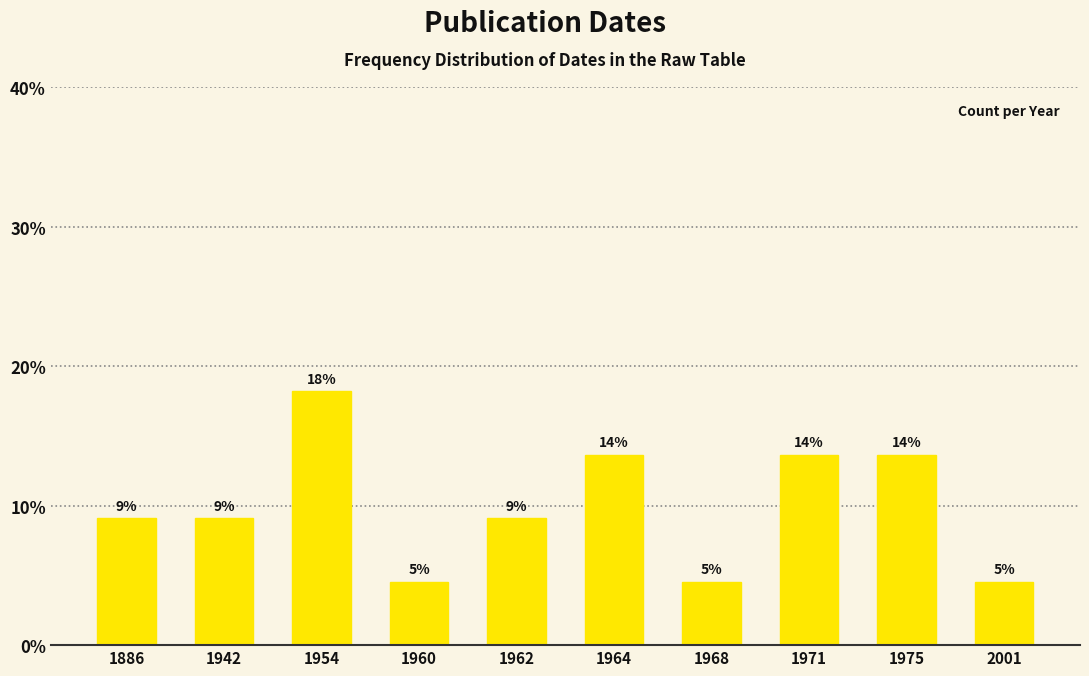

Does the chart contain any negative values?

No